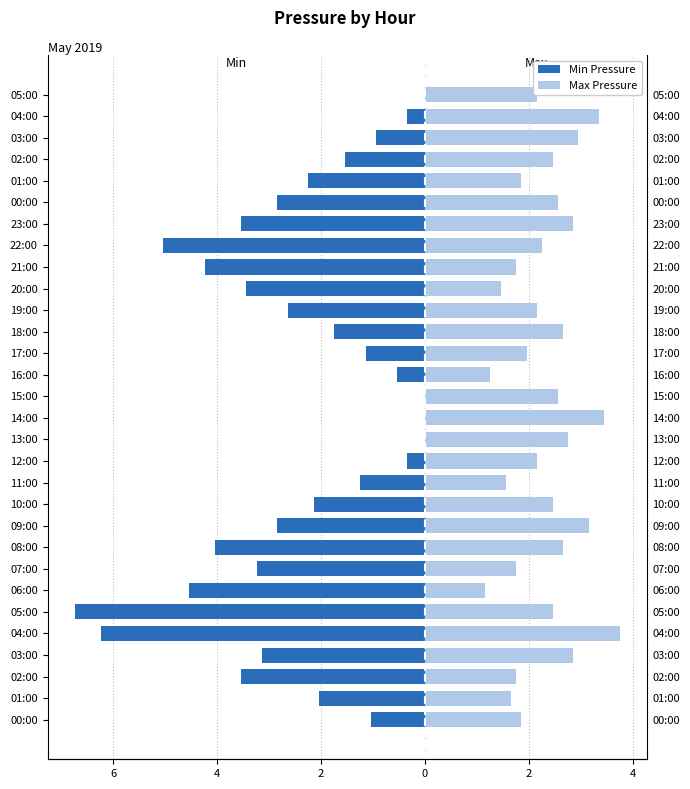

How many series are shown in this chart?

2